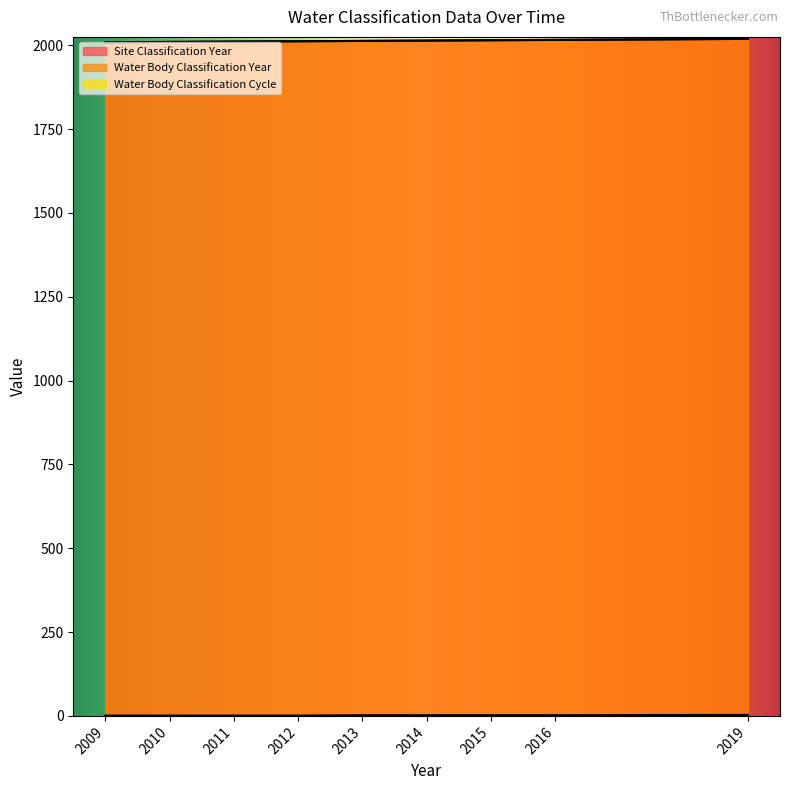

Where does the Water Body Classification Cycle series first go above 2?

2019